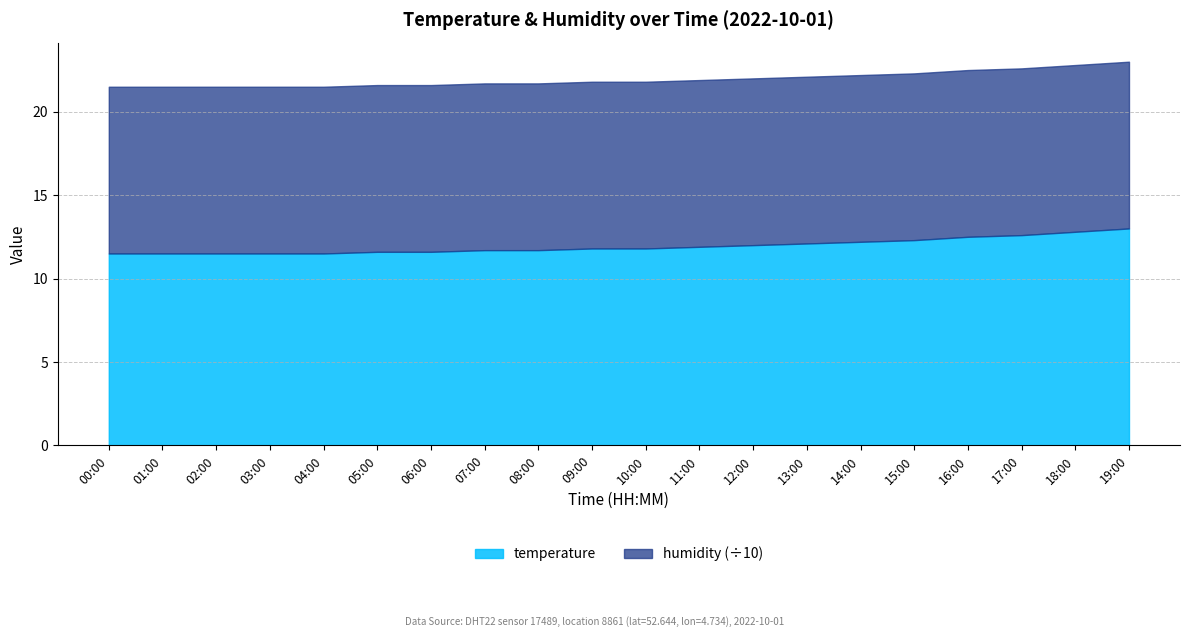

True or false: temperature has a value of 15.7 at 01:00.

False